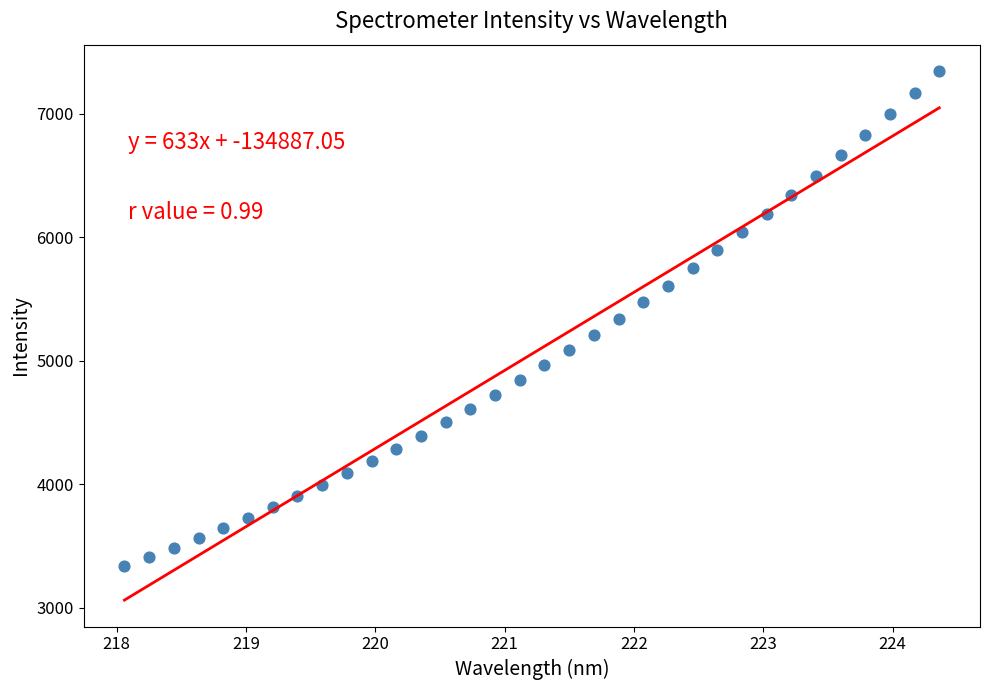

What is the range of Y values (max minus min)?

4007.5